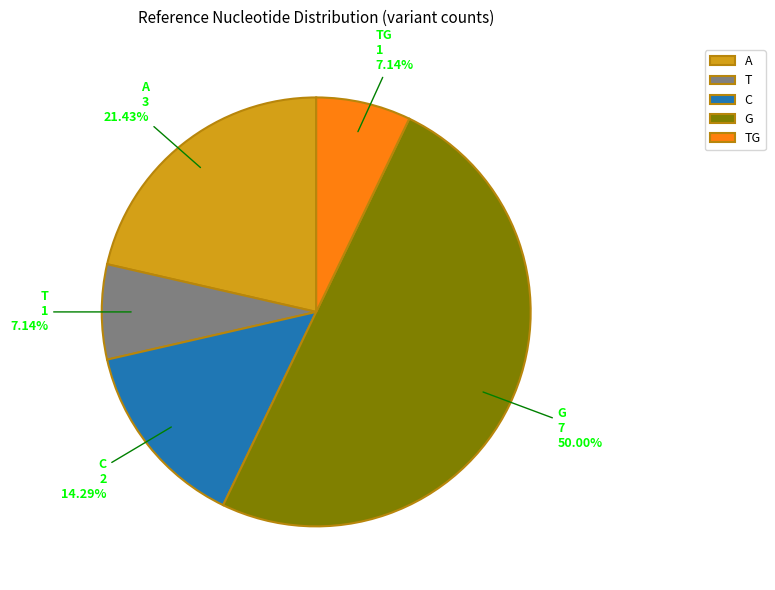

Does A represent more than half of the total?

No